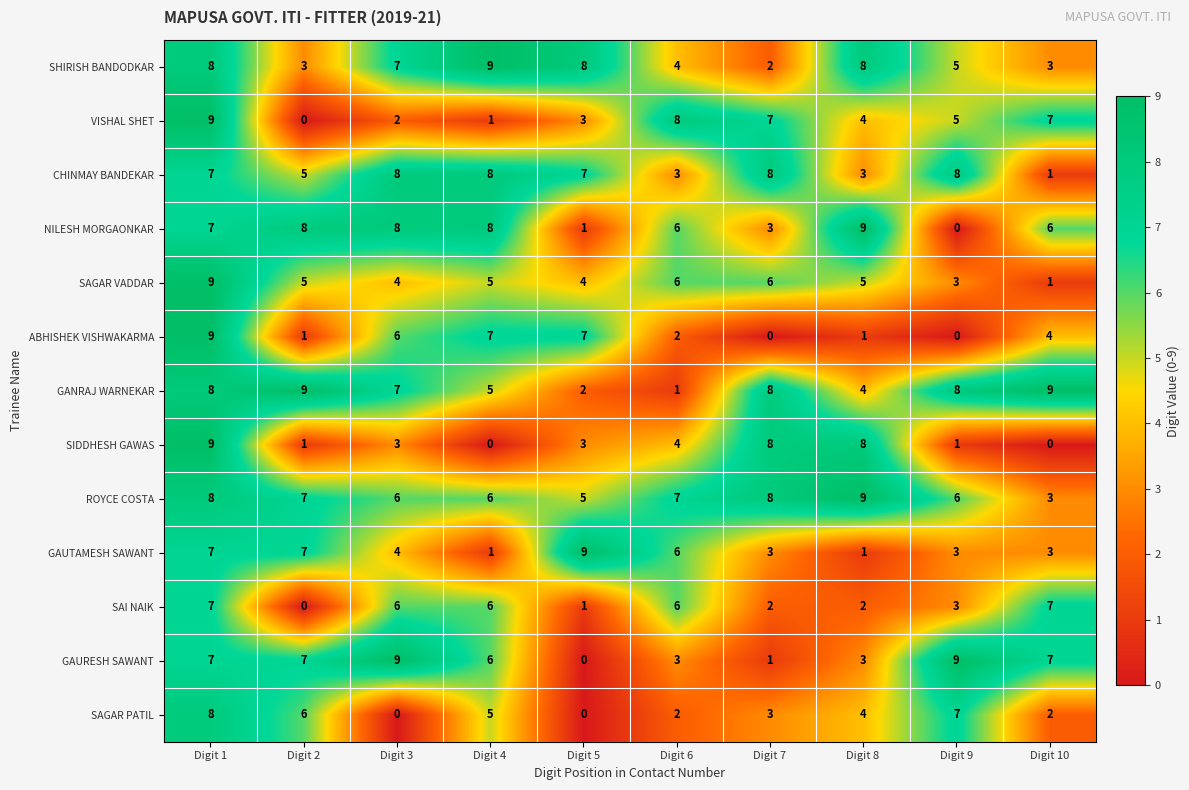

Which category has the lowest value in the GANRAJ WARNEKAR series?

Digit 6